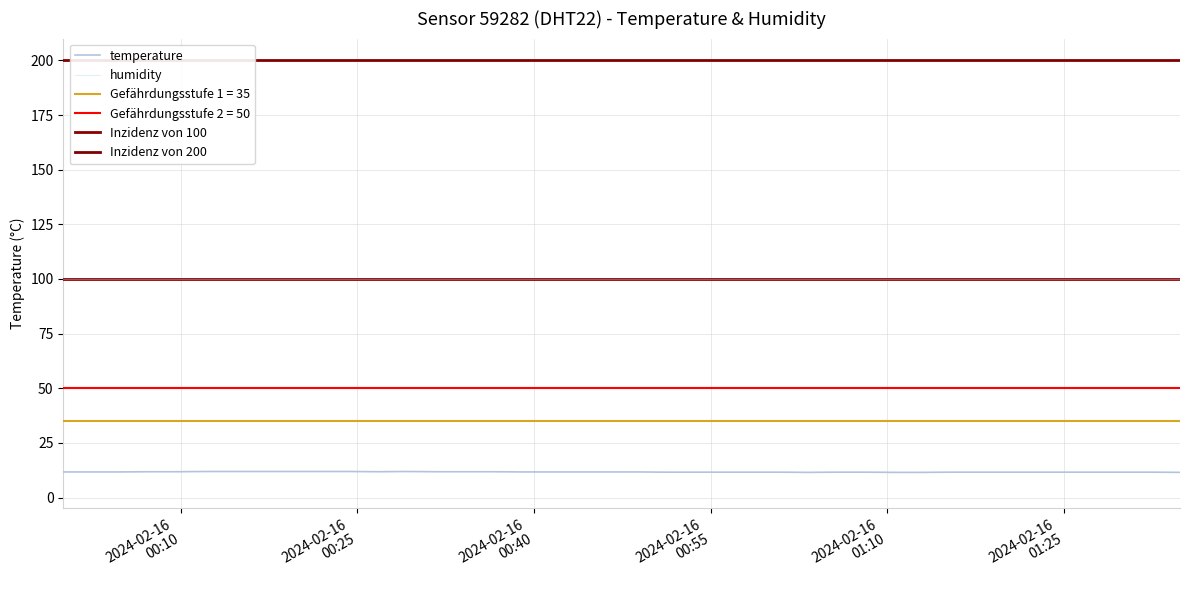

Is it true that the value at 2024-02-16T00:43:50 is 11.7?

True